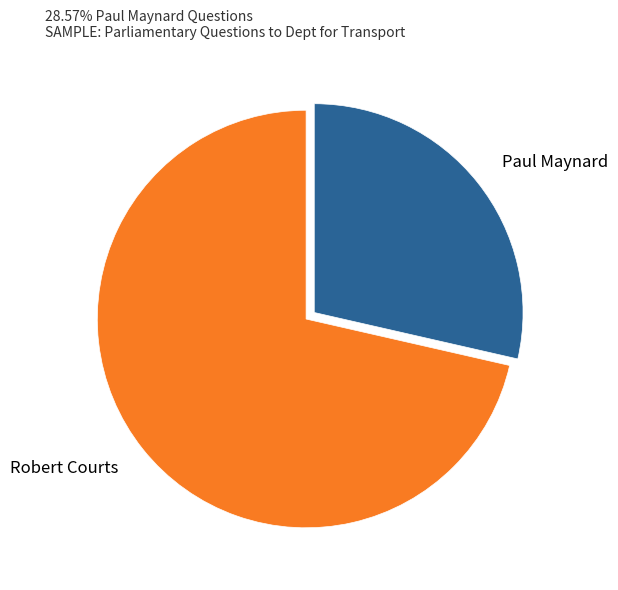

Which slice is the smallest?

Paul Maynard